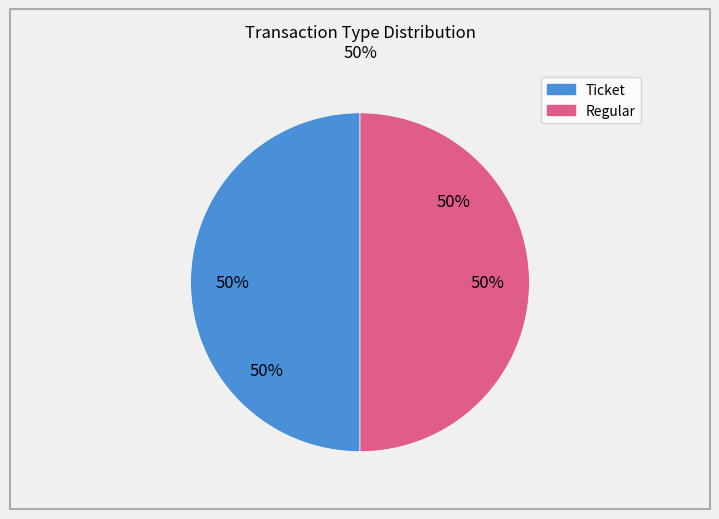

Count the number of slices in the pie.

2